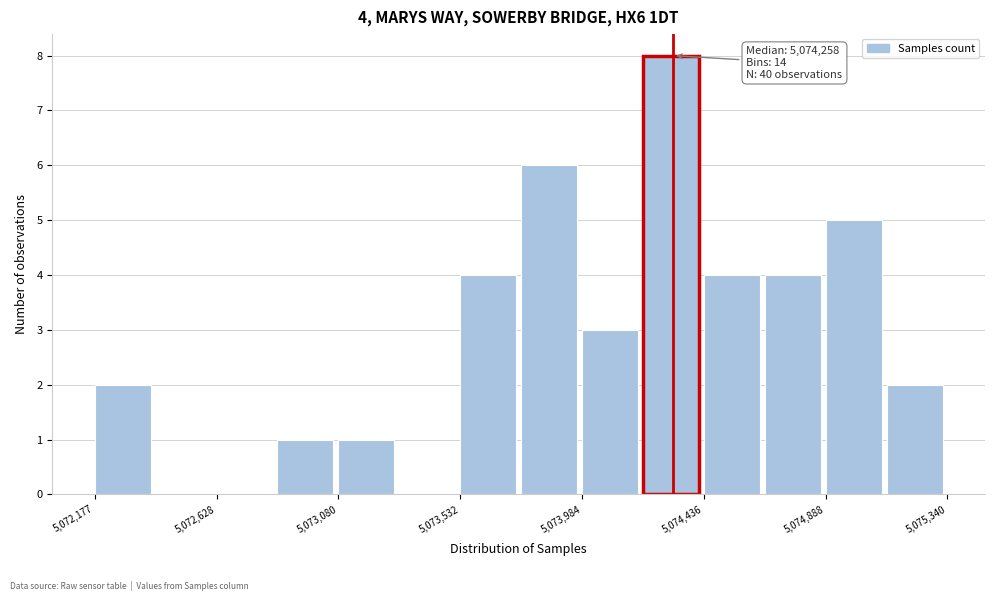

Over which range of the x-axis is the bar tallest?

5074200 to 5074450